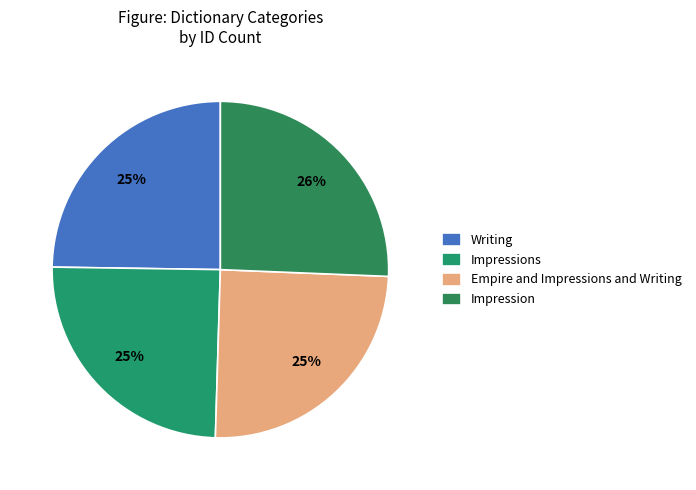

Count the number of slices in the pie.

4